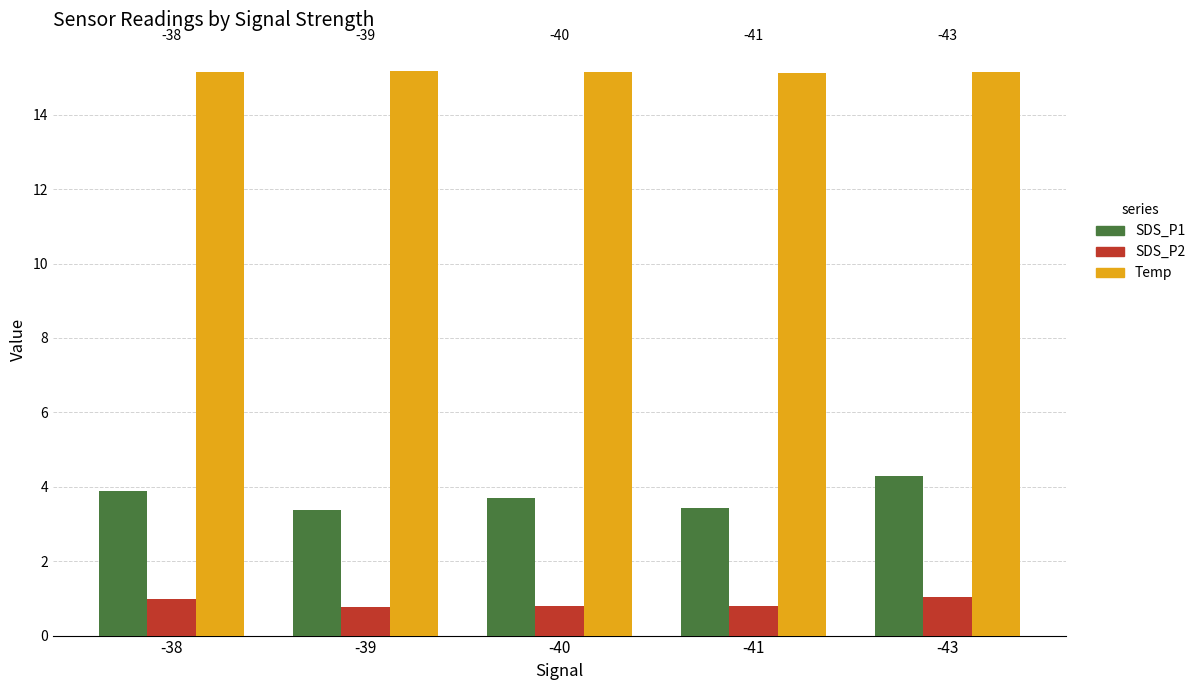

What is the total value across all series at -41?

19.4